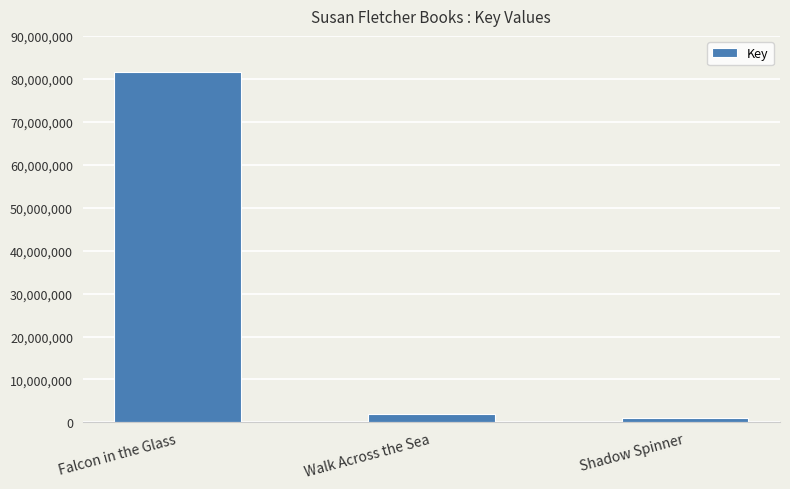

Is it true that the value at Falcon in the Glass is 16764206?

False